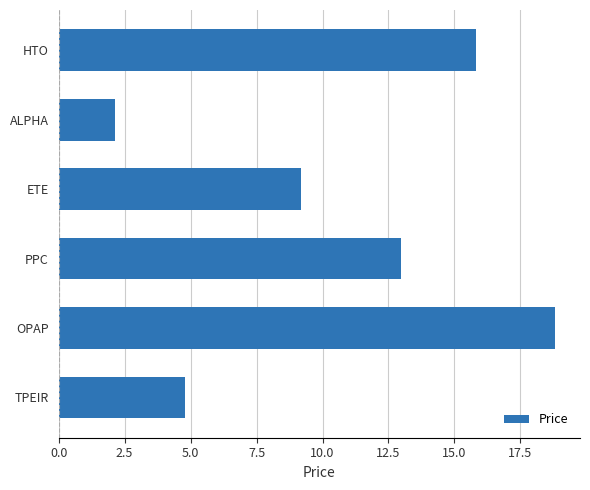

At which label is the value closest to 10?

ETE